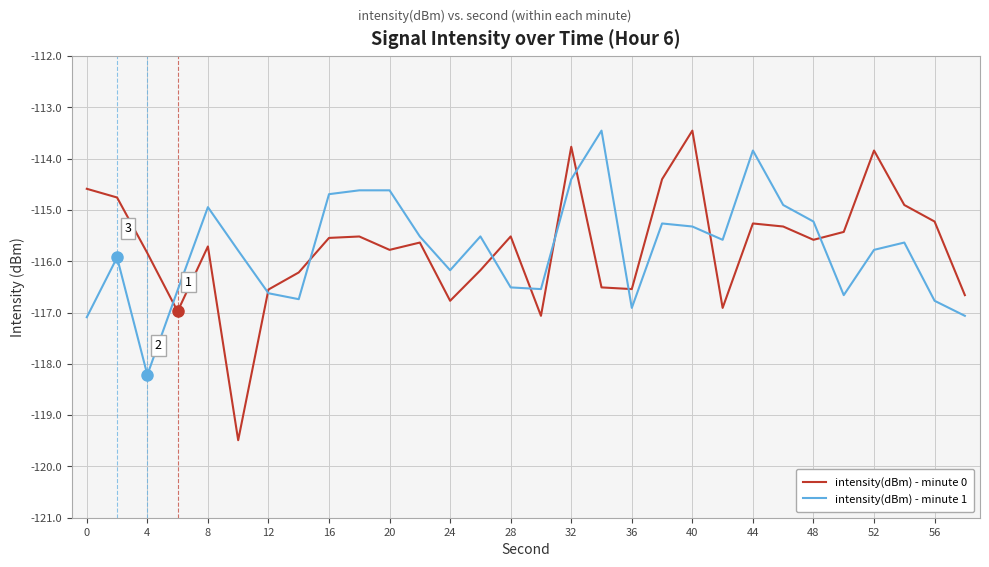

What is the highest value of the intensity(dBm) - minute 1 series?

-113.5